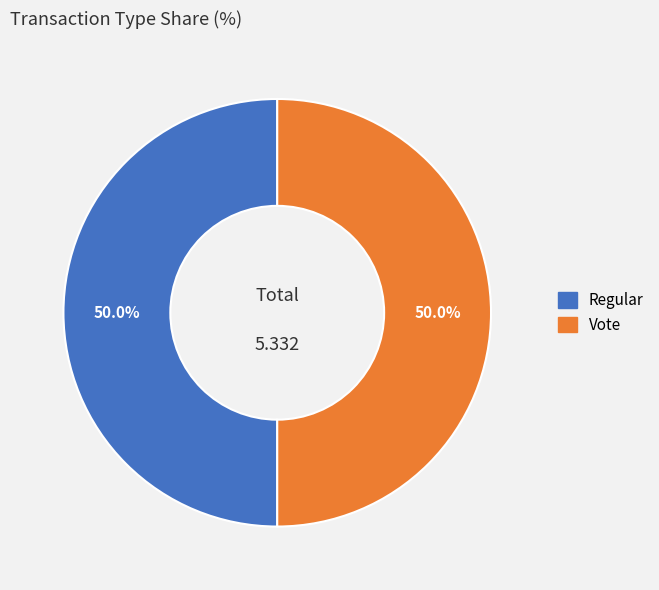

Do Vote and Regular together represent more than half of the pie?

Yes